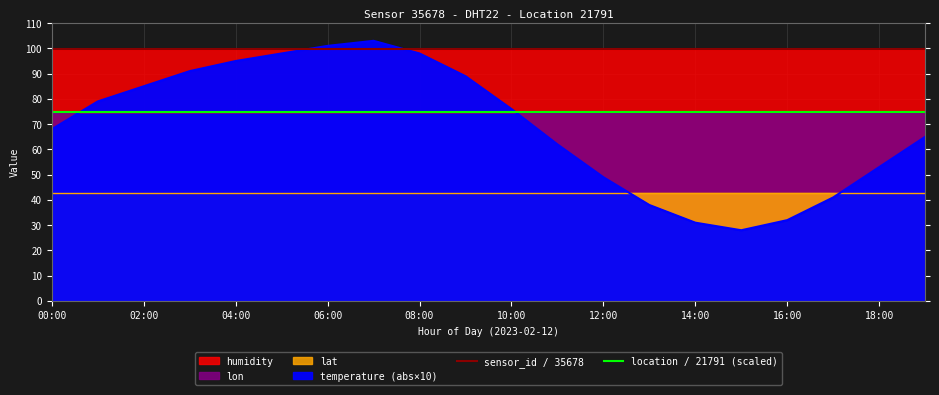

Is it true that temperature (abs×10) equals 164 at 06:00?

False